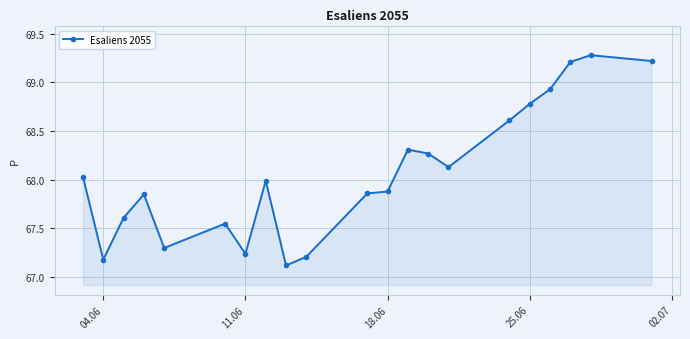

What is the smallest value displayed?

67.1